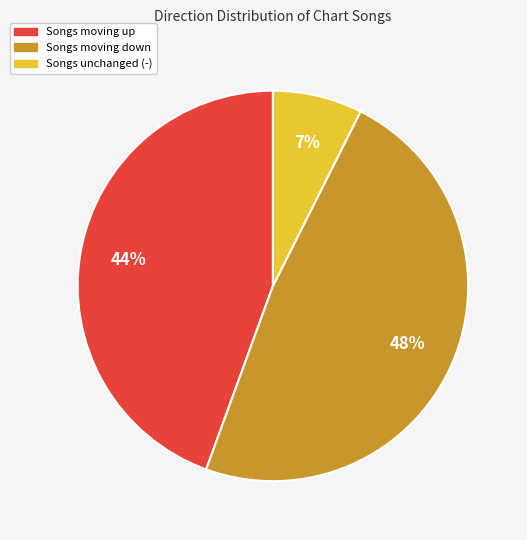

Is there a majority slice in this chart?

No